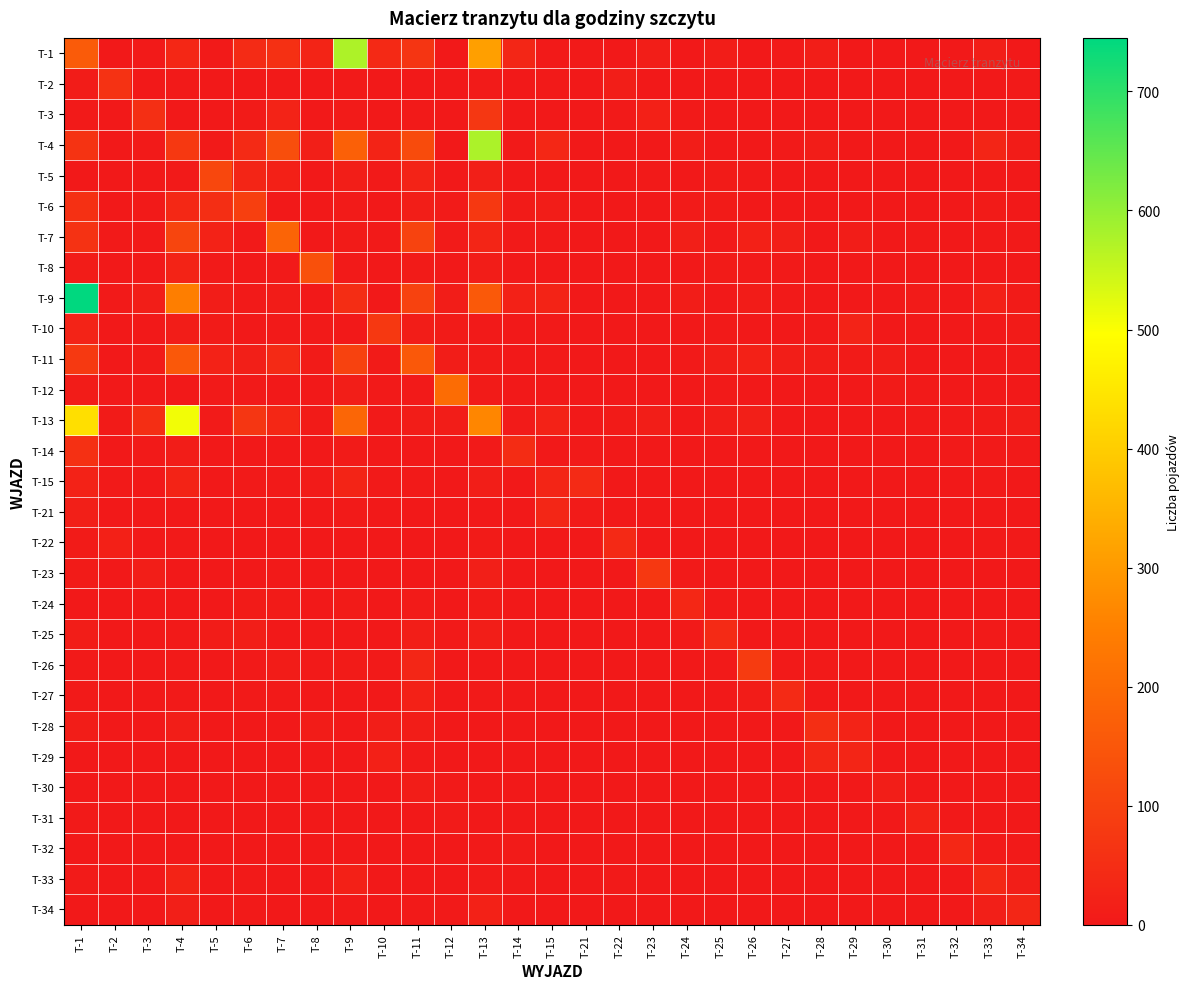

Reading left to right, extract all data points from this chart.

T-1: T-1=161	T-2=0	T-3=2	T-4=35	T-5=3	T-6=44	T-7=57	T-8=28	T-9=576	T-10=39	T-11=67	T-12=0	T-13=310	T-14=32	T-15=4	T-21=4	T-22=0	T-23=12	T-24=0	T-25=9	T-26=0	T-27=4	T-28=14	T-29=0	T-30=0	T-31=0	T-32=1	T-33=12	T-34=0
T-2: T-1=8	T-2=62	T-3=0	T-4=2	T-5=0	T-6=1	T-7=2	T-8=0	T-9=4	T-10=1	T-11=0	T-12=0	T-13=5	T-14=1	T-15=3	T-21=0	T-22=14	T-23=1	T-24=0	T-25=0	T-26=1	T-27=0	T-28=1	T-29=1	T-30=1	T-31=0	T-32=1	T-33=1	T-34=4
T-3: T-1=2	T-2=0	T-3=53	T-4=0	T-5=0	T-6=7	T-7=24	T-8=1	T-9=5	T-10=1	T-11=2	T-12=1	T-13=74	T-14=0	T-15=0	T-21=1	T-22=4	T-23=17	T-24=4	T-25=0	T-26=0	T-27=0	T-28=0	T-29=0	T-30=0	T-31=0	T-32=0	T-33=0	T-34=0
T-4: T-1=65	T-2=0	T-3=4	T-4=75	T-5=2	T-6=42	T-7=130	T-8=16	T-9=174	T-10=26	T-11=123	T-12=1	T-13=577	T-14=4	T-15=36	T-21=0	T-22=1	T-23=1	T-24=10	T-25=1	T-26=0	T-27=2	T-28=11	T-29=1	T-30=1	T-31=0	T-32=0	T-33=30	T-34=8
T-5: T-1=0	T-2=0	T-3=0	T-4=3	T-5=113	T-6=30	T-7=18	T-8=1	T-9=14	T-10=3	T-11=24	T-12=0	T-13=16	T-14=0	T-15=0	T-21=0	T-22=0	T-23=2	T-24=1	T-25=6	T-26=3	T-27=0	T-28=0	T-29=0	T-30=0	T-31=0	T-32=0	T-33=0	T-34=0
T-6: T-1=57	T-2=0	T-3=4	T-4=37	T-5=52	T-6=94	T-7=1	T-8=0	T-9=5	T-10=0	T-11=12	T-12=5	T-13=77	T-14=6	T-15=10	T-21=0	T-22=0	T-23=0	T-24=5	T-25=6	T-26=0	T-27=0	T-28=1	T-29=0	T-30=0	T-31=0	T-32=0	T-33=6	T-34=0
T-7: T-1=62	T-2=2	T-3=2	T-4=107	T-5=22	T-6=4	T-7=182	T-8=1	T-9=6	T-10=2	T-11=103	T-12=5	T-13=30	T-14=4	T-15=2	T-21=0	T-22=0	T-23=0	T-24=16	T-25=4	T-26=18	T-27=16	T-28=0	T-29=11	T-30=0	T-31=3	T-32=0	T-33=4	T-34=2
T-8: T-1=8	T-2=0	T-3=0	T-4=26	T-5=3	T-6=0	T-7=4	T-8=135	T-9=4	T-10=1	T-11=6	T-12=0	T-13=11	T-14=1	T-15=1	T-21=0	T-22=0	T-23=0	T-24=1	T-25=6	T-26=3	T-27=2	T-28=0	T-29=0	T-30=0	T-31=0	T-32=0	T-33=0	T-34=0
T-9: T-1=745	T-2=2	T-3=12	T-4=246	T-5=10	T-6=2	T-7=8	T-8=1	T-9=50	T-10=1	T-11=101	T-12=9	T-13=156	T-14=19	T-15=25	T-21=0	T-22=1	T-23=0	T-24=9	T-25=1	T-26=8	T-27=2	T-28=0	T-29=0	T-30=0	T-31=5	T-32=0	T-33=17	T-34=7
T-10: T-1=24	T-2=0	T-3=0	T-4=10	T-5=6	T-6=0	T-7=2	T-8=2	T-9=0	T-10=76	T-11=11	T-12=6	T-13=4	T-14=0	T-15=2	T-21=0	T-22=0	T-23=0	T-24=0	T-25=2	T-26=1	T-27=0	T-28=3	T-29=24	T-30=0	T-31=0	T-32=0	T-33=0	T-34=6
T-11: T-1=79	T-2=0	T-3=6	T-4=153	T-5=22	T-6=16	T-7=42	T-8=6	T-9=100	T-10=7	T-11=155	T-12=9	T-13=6	T-14=0	T-15=2	T-21=0	T-22=1	T-23=0	T-24=4	T-25=14	T-26=20	T-27=14	T-28=9	T-29=6	T-30=11	T-31=1	T-32=0	T-33=0	T-34=2
T-12: T-1=8	T-2=0	T-3=0	T-4=0	T-5=2	T-6=4	T-7=1	T-8=1	T-9=14	T-10=4	T-11=2	T-12=203	T-13=6	T-14=1	T-15=1	T-21=0	T-22=0	T-23=0	T-24=0	T-25=2	T-26=0	T-27=0	T-28=1	T-29=0	T-30=6	T-31=2	T-32=0	T-33=0	T-34=0
T-13: T-1=435	T-2=6	T-3=52	T-4=508	T-5=5	T-6=70	T-7=35	T-8=6	T-9=189	T-10=4	T-11=10	T-12=9	T-13=263	T-14=5	T-15=22	T-21=1	T-22=6	T-23=12	T-24=1	T-25=9	T-26=15	T-27=1	T-28=0	T-29=1	T-30=1	T-31=2	T-32=4	T-33=6	T-34=10
T-14: T-1=58	T-2=0	T-3=2	T-4=10	T-5=0	T-6=0	T-7=0	T-8=0	T-9=7	T-10=0	T-11=0	T-12=0	T-13=3	T-14=46	T-15=0	T-21=2	T-22=0	T-23=0	T-24=1	T-25=0	T-26=0	T-27=0	T-28=0	T-29=0	T-30=0	T-31=0	T-32=2	T-33=2	T-34=3
T-15: T-1=22	T-2=3	T-3=0	T-4=25	T-5=1	T-6=2	T-7=3	T-8=5	T-9=27	T-10=2	T-11=4	T-12=0	T-13=13	T-14=0	T-15=30	T-21=43	T-22=1	T-23=0	T-24=0	T-25=0	T-26=0	T-27=0	T-28=0	T-29=0	T-30=0	T-31=0	T-32=0	T-33=4	T-34=0
T-21: T-1=16	T-2=0	T-3=0	T-4=0	T-5=0	T-6=0	T-7=1	T-8=0	T-9=4	T-10=0	T-11=0	T-12=0	T-13=0	T-14=0	T-15=33	T-21=5	T-22=0	T-23=0	T-24=0	T-25=0	T-26=0	T-27=0	T-28=0	T-29=0	T-30=0	T-31=0	T-32=0	T-33=0	T-34=0
T-22: T-1=6	T-2=18	T-3=1	T-4=2	T-5=0	T-6=0	T-7=0	T-8=0	T-9=1	T-10=0	T-11=0	T-12=0	T-13=7	T-14=0	T-15=0	T-21=0	T-22=40	T-23=0	T-24=0	T-25=0	T-26=0	T-27=0	T-28=0	T-29=0	T-30=0	T-31=0	T-32=1	T-33=4	T-34=4
T-23: T-1=7	T-2=1	T-3=12	T-4=0	T-5=0	T-6=0	T-7=2	T-8=0	T-9=0	T-10=0	T-11=0	T-12=0	T-13=16	T-14=1	T-15=0	T-21=0	T-22=0	T-23=77	T-24=4	T-25=1	T-26=0	T-27=0	T-28=1	T-29=0	T-30=0	T-31=0	T-32=0	T-33=1	T-34=0
T-24: T-1=1	T-2=0	T-3=0	T-4=0	T-5=1	T-6=6	T-7=6	T-8=1	T-9=6	T-10=1	T-11=5	T-12=0	T-13=6	T-14=0	T-15=0	T-21=0	T-22=1	T-23=1	T-24=35	T-25=2	T-26=0	T-27=0	T-28=0	T-29=0	T-30=0	T-31=0	T-32=0	T-33=0	T-34=0
T-25: T-1=9	T-2=0	T-3=0	T-4=3	T-5=8	T-6=12	T-7=1	T-8=0	T-9=1	T-10=1	T-11=12	T-12=3	T-13=14	T-14=0	T-15=0	T-21=0	T-22=0	T-23=0	T-24=2	T-25=43	T-26=0	T-27=0	T-28=1	T-29=0	T-30=0	T-31=0	T-32=0	T-33=3	T-34=0
T-26: T-1=3	T-2=0	T-3=0	T-4=4	T-5=1	T-6=4	T-7=8	T-8=2	T-9=6	T-10=4	T-11=32	T-12=0	T-13=0	T-14=0	T-15=1	T-21=0	T-22=0	T-23=0	T-24=0	T-25=3	T-26=84	T-27=3	T-28=2	T-29=0	T-30=0	T-31=0	T-32=0	T-33=0	T-34=0
T-27: T-1=2	T-2=0	T-3=0	T-4=3	T-5=0	T-6=3	T-7=2	T-8=0	T-9=1	T-10=1	T-11=20	T-12=0	T-13=4	T-14=0	T-15=1	T-21=0	T-22=0	T-23=0	T-24=0	T-25=0	T-26=8	T-27=41	T-28=0	T-29=0	T-30=1	T-31=0	T-32=0	T-33=1	T-34=0
T-28: T-1=9	T-2=1	T-3=0	T-4=13	T-5=0	T-6=1	T-7=1	T-8=8	T-9=1	T-10=12	T-11=11	T-12=1	T-13=0	T-14=0	T-15=0	T-21=0	T-22=0	T-23=0	T-24=0	T-25=1	T-26=1	T-27=0	T-28=52	T-29=24	T-30=0	T-31=0	T-32=0	T-33=0	T-34=0
T-29: T-1=0	T-2=0	T-3=0	T-4=0	T-5=0	T-6=0	T-7=0	T-8=0	T-9=0	T-10=18	T-11=2	T-12=1	T-13=0	T-14=0	T-15=0	T-21=0	T-22=1	T-23=0	T-24=0	T-25=0	T-26=0	T-27=0	T-28=32	T-29=30	T-30=1	T-31=0	T-32=0	T-33=0	T-34=0
T-30: T-1=0	T-2=0	T-3=0	T-4=0	T-5=0	T-6=0	T-7=0	T-8=0	T-9=1	T-10=1	T-11=9	T-12=2	T-13=0	T-14=0	T-15=0	T-21=0	T-22=0	T-23=0	T-24=0	T-25=1	T-26=0	T-27=0	T-28=0	T-29=0	T-30=14	T-31=0	T-32=0	T-33=0	T-34=0
T-31: T-1=2	T-2=0	T-3=0	T-4=1	T-5=0	T-6=0	T-7=1	T-8=0	T-9=1	T-10=0	T-11=1	T-12=5	T-13=1	T-14=0	T-15=0	T-21=0	T-22=0	T-23=0	T-24=0	T-25=0	T-26=0	T-27=0	T-28=0	T-29=0	T-30=0	T-31=22	T-32=1	T-33=1	T-34=0
T-32: T-1=0	T-2=0	T-3=0	T-4=0	T-5=0	T-6=0	T-7=0	T-8=0	T-9=0	T-10=0	T-11=0	T-12=0	T-13=4	T-14=5	T-15=1	T-21=0	T-22=0	T-23=0	T-24=0	T-25=0	T-26=0	T-27=0	T-28=0	T-29=0	T-30=0	T-31=0	T-32=36	T-33=4	T-34=2
T-33: T-1=5	T-2=1	T-3=0	T-4=25	T-5=0	T-6=4	T-7=0	T-8=0	T-9=17	T-10=1	T-11=0	T-12=0	T-13=5	T-14=4	T-15=1	T-21=0	T-22=4	T-23=0	T-24=0	T-25=1	T-26=0	T-27=0	T-28=0	T-29=0	T-30=0	T-31=0	T-32=1	T-33=37	T-34=14
T-34: T-1=1	T-2=0	T-3=0	T-4=15	T-5=0	T-6=4	T-7=0	T-8=0	T-9=4	T-10=0	T-11=2	T-12=2	T-13=21	T-14=1	T-15=1	T-21=1	T-22=1	T-23=0	T-24=0	T-25=0	T-26=0	T-27=1	T-28=0	T-29=0	T-30=0	T-31=0	T-32=0	T-33=15	T-34=32